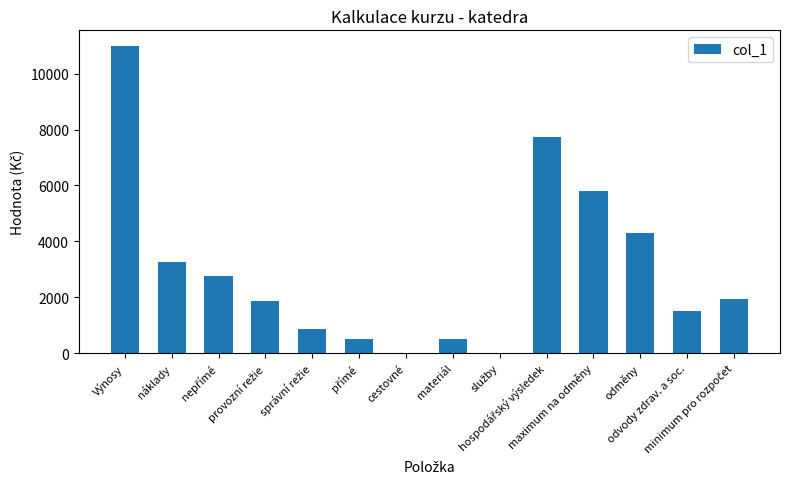

The value at cestovné is 0.0. True or false?

True